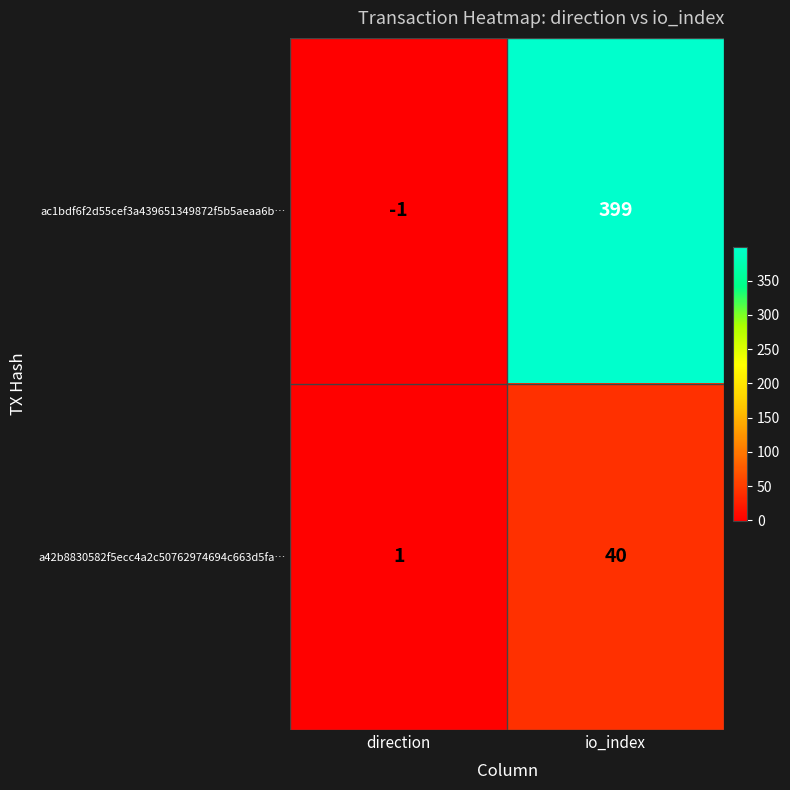

True or false: a42b8830582f5ecc4a2c50762974694c663d5fa… has a value of 1 at direction.

True